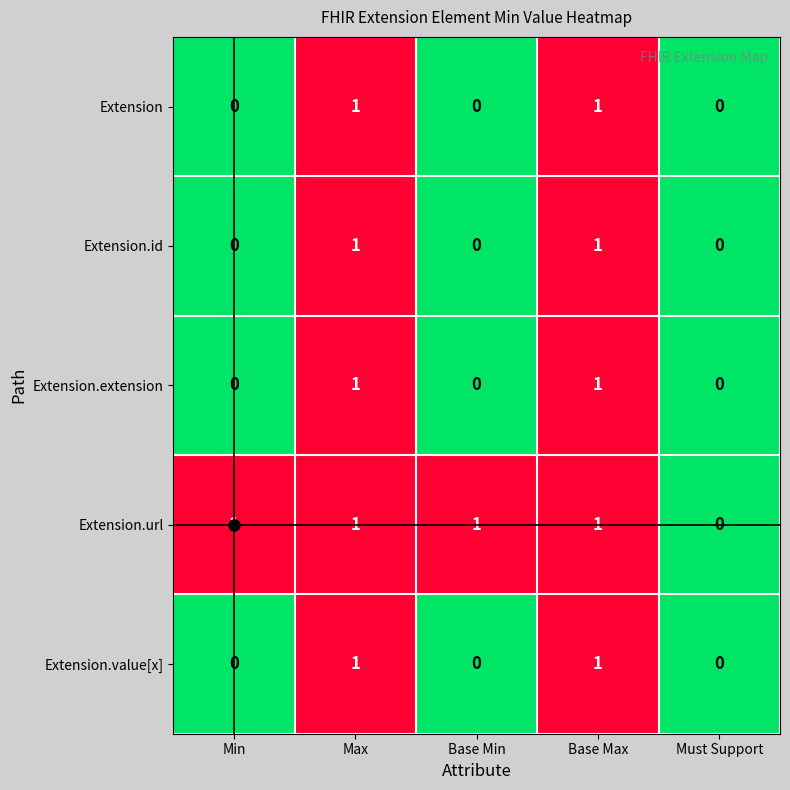

Which series changed the most between Min and Must Support?

Extension.url